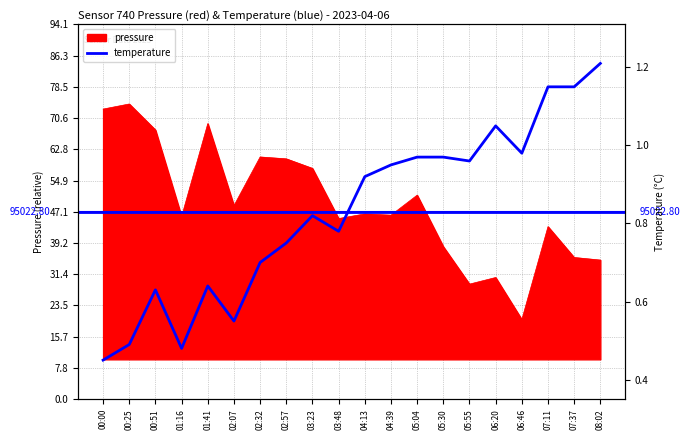

List the labels in order of value, smallest first.

00:00, 01:16, 00:25, 02:07, 00:51, 01:41, 02:32, 02:57, 03:48, 03:23, 04:13, 04:39, 05:55, 05:04, 05:30, 06:46, 06:20, 07:11, 07:37, 08:02